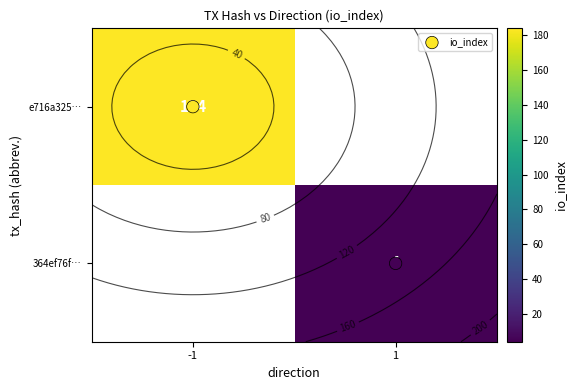

Rank the categories by io_index value from highest to lowest.

1, -1